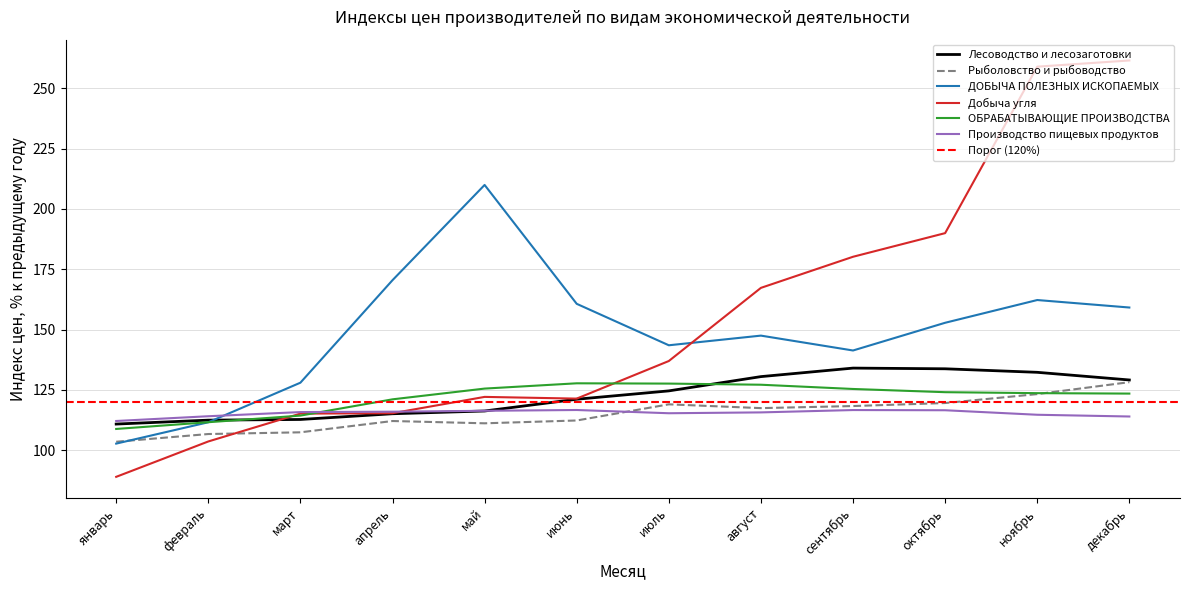

Which series has the widest spread of values?

Добыча угля